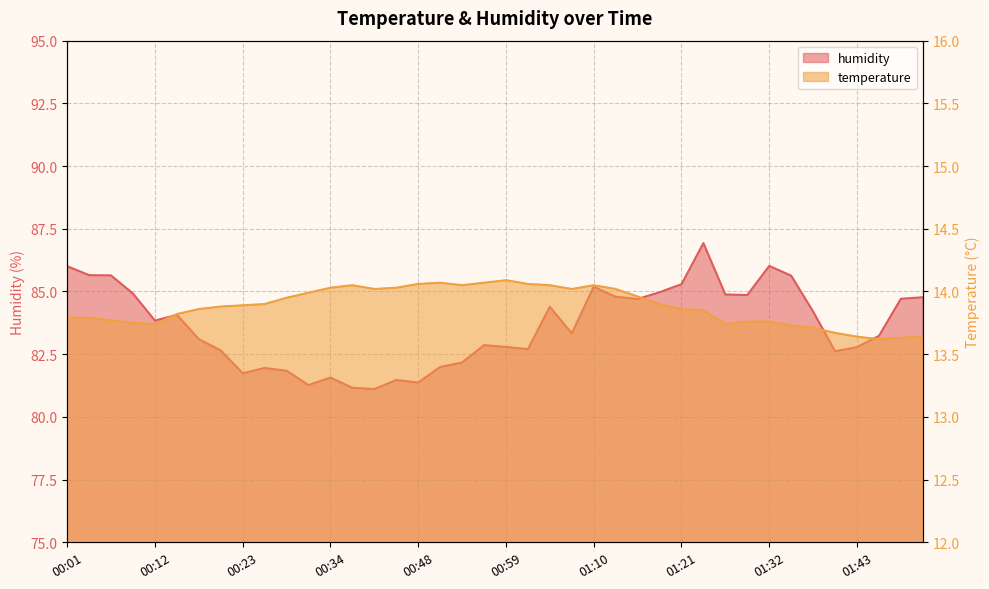

What is the label of the 11th point from the left?

00:29